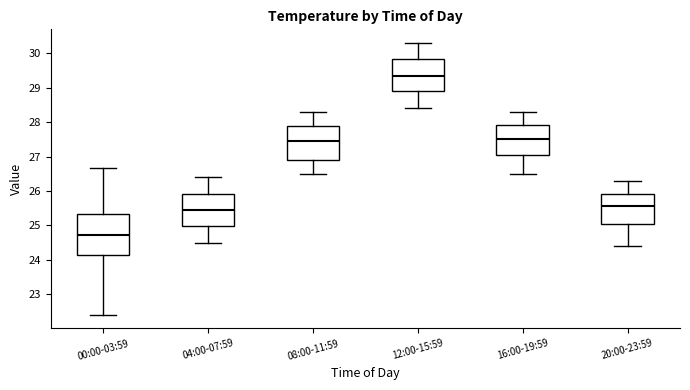

Comparing the boxes themselves (not the whiskers), which one is the tallest?

00:00-03:59